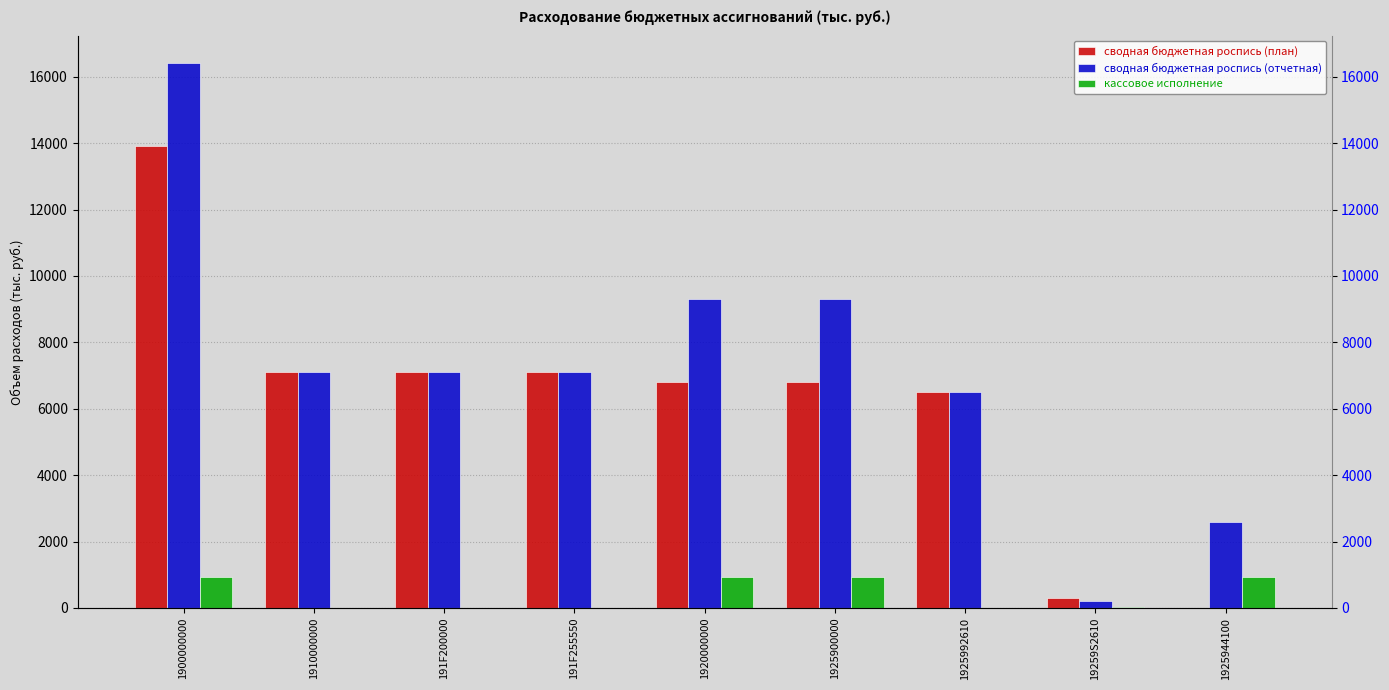

The сводная бюджетная роспись (план) series shows 5566.2 at 1900000000. True or false?

False